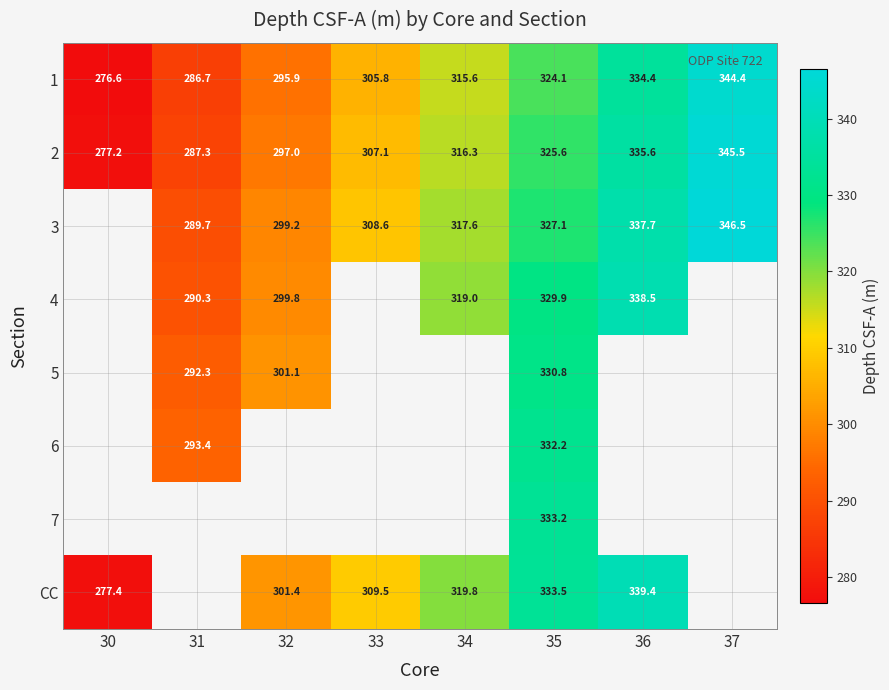

What is the maximum value shown in the chart?

346.5